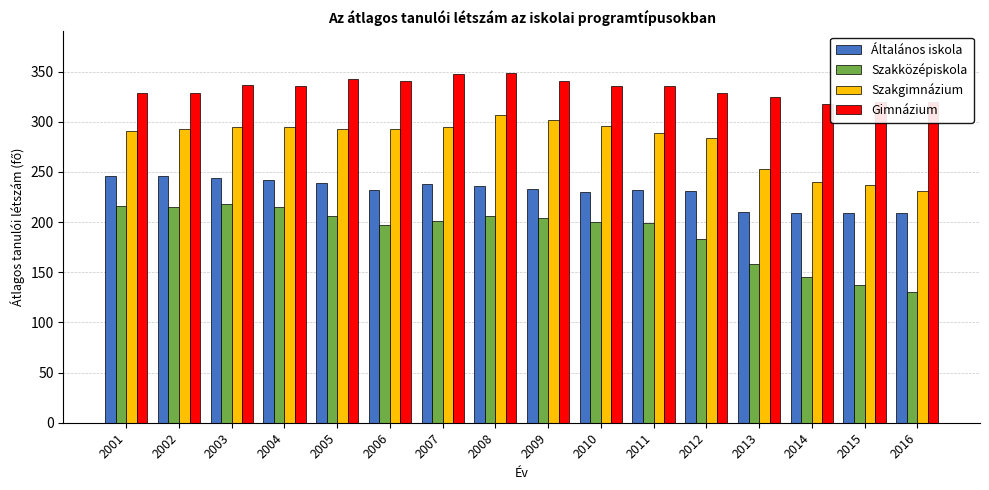

The Szakközépiskola series shows 205.9 at 2008. True or false?

True